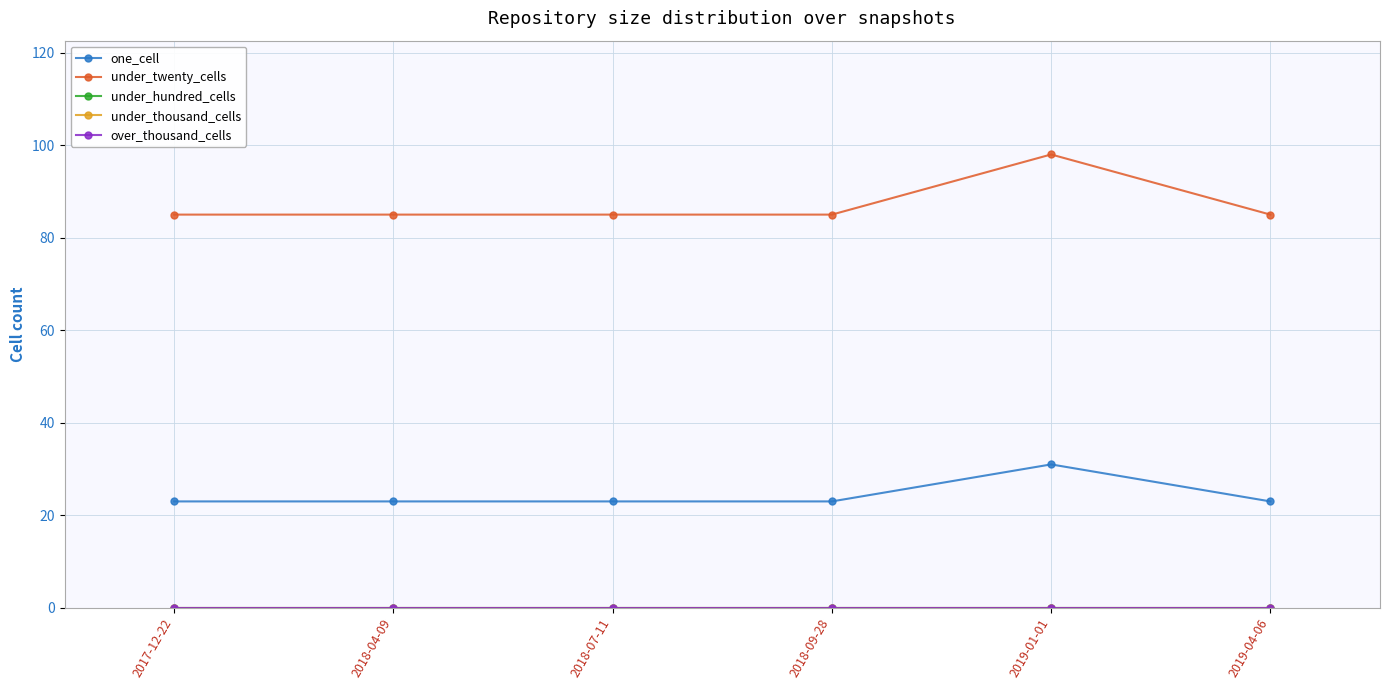

At which label is one_cell closest to 27?

2017-12-22